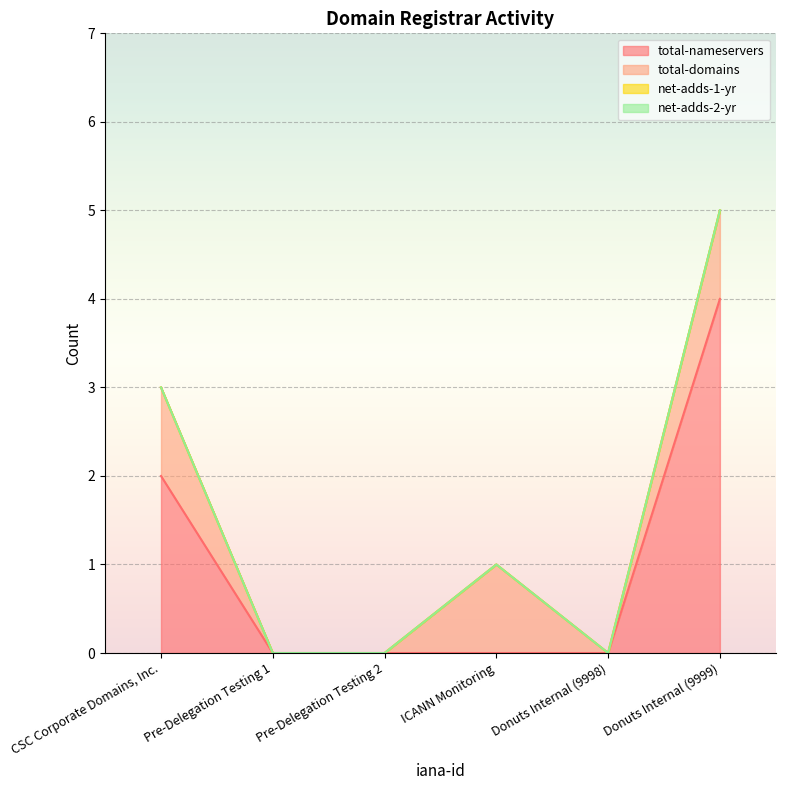

How many lines are shown in the chart?

4